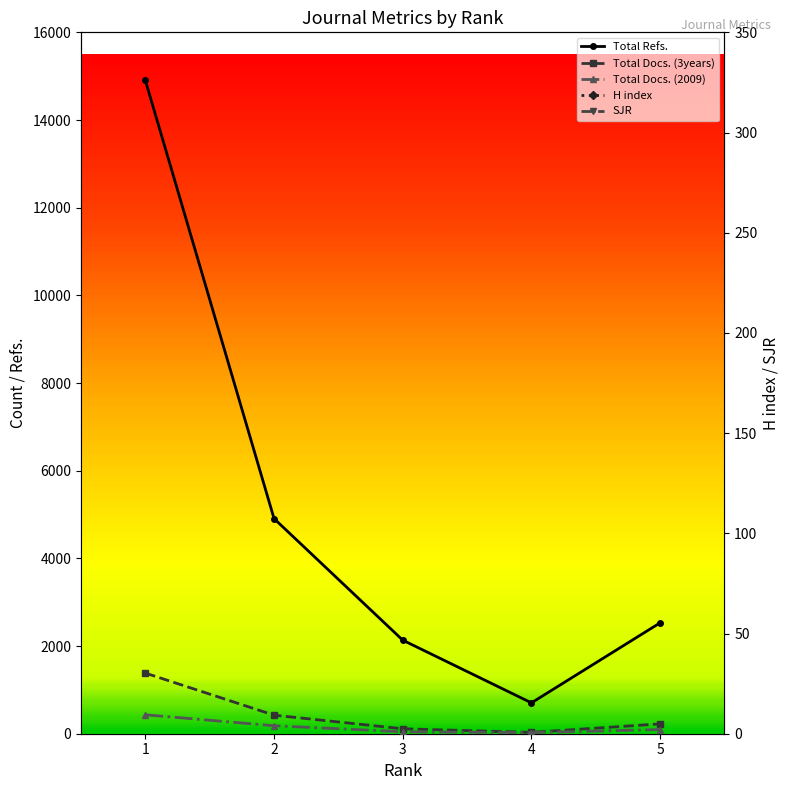

Rank the categories by H index value from highest to lowest.

1, 3, 2, 5, 4